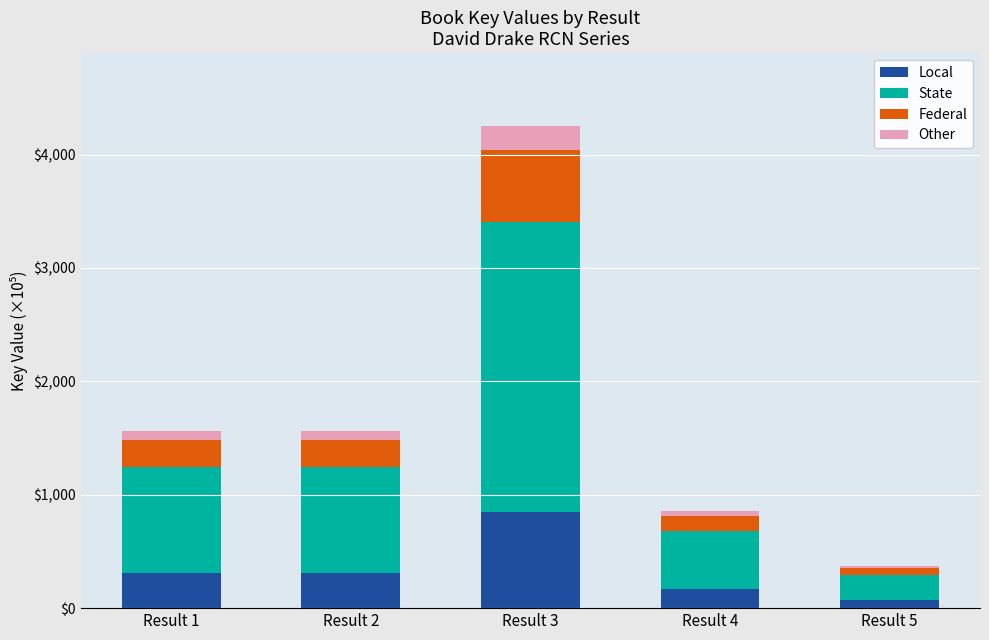

Where is Local nearest to the value 462?

Result 1